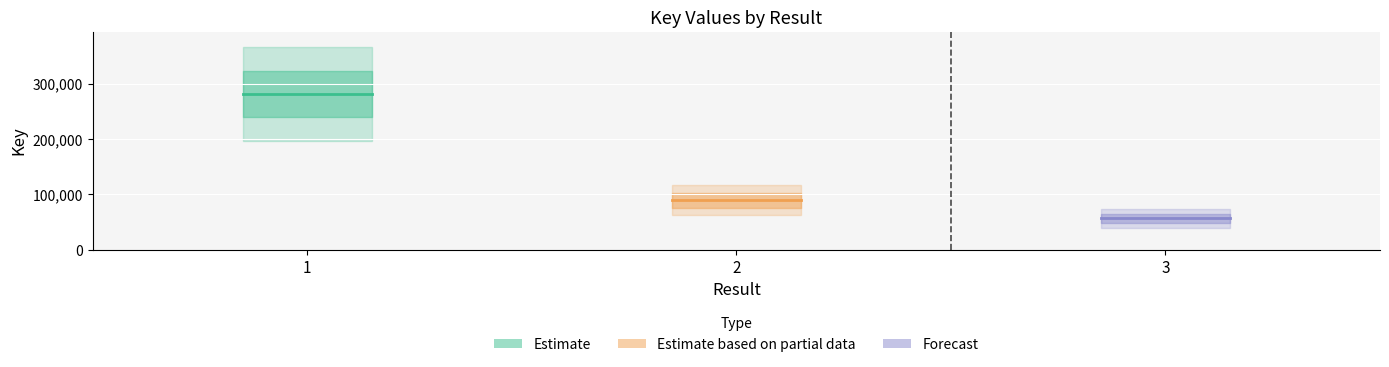

The value at 3 is 96230. True or false?

False